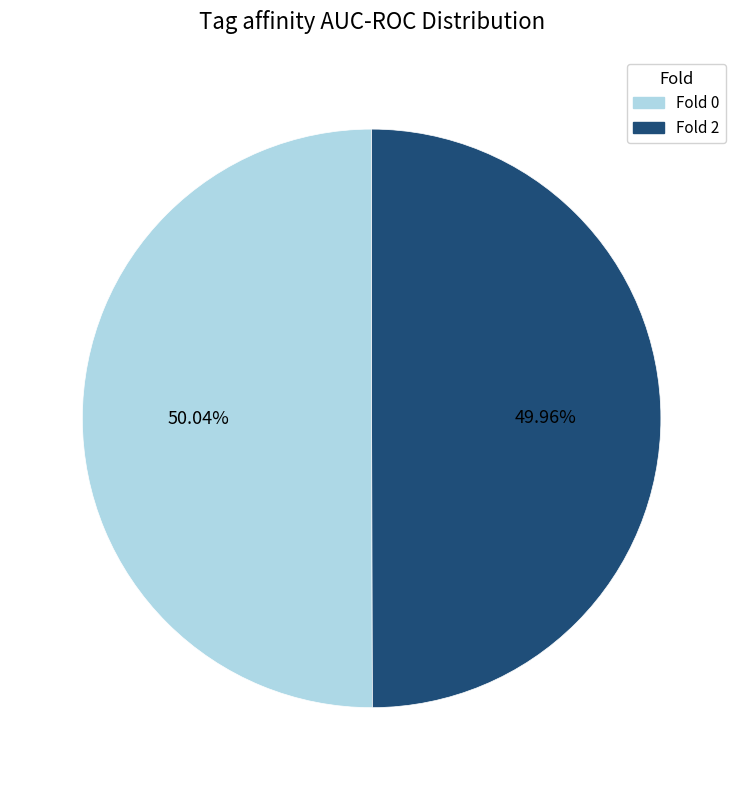

Is there any slice that represents more than half of the pie?

Yes